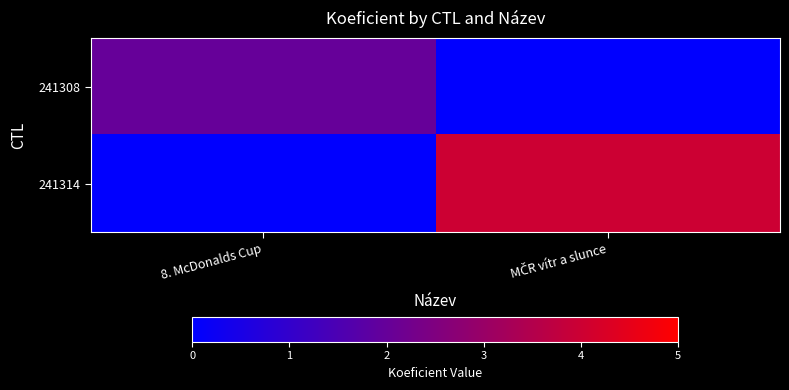

Reading left to right, extract all data points from this chart.

241308: 8. McDonalds Cup=2	MČR vítr a slunce=0
241314: 8. McDonalds Cup=0	MČR vítr a slunce=4